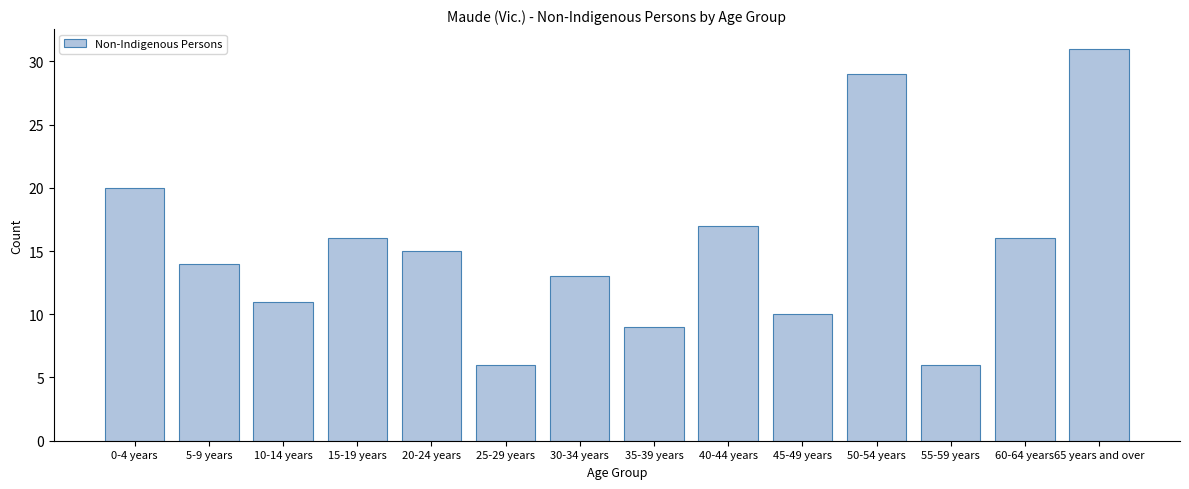

Reading left to right, transcribe all the data shown in this chart.

20	14	11	16	15	6	13	9	17	10	29	6	16	31